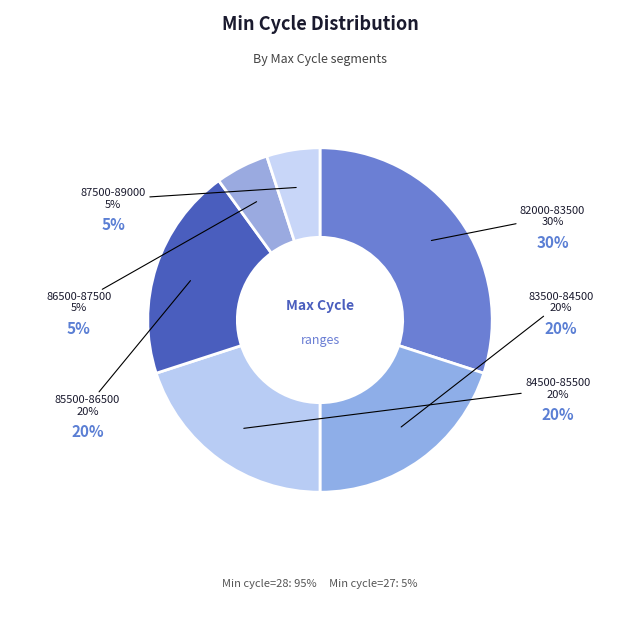

What is the ratio of the value at 85604 to the value at 85363?

1.0